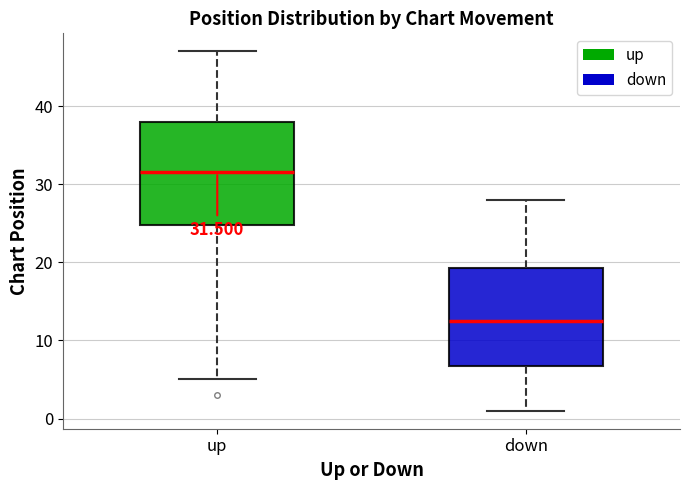

Which box's median line is the highest?

up